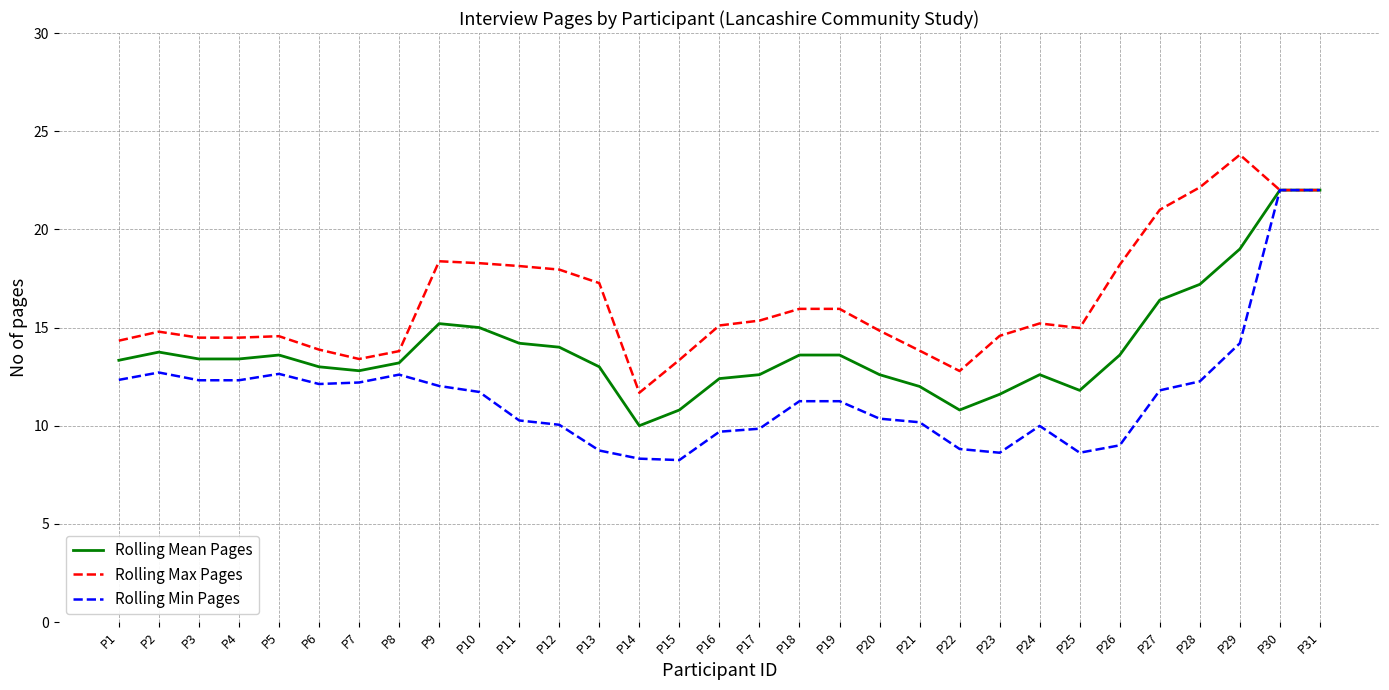

Which series has the largest total across all categories?

Rolling Max Pages